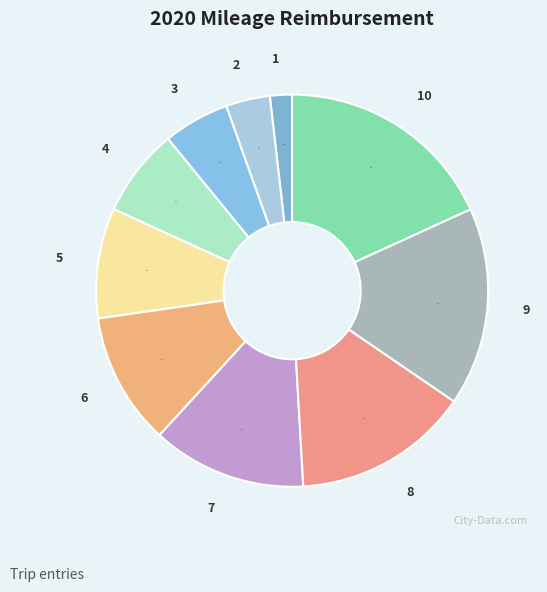

Is there any slice that represents more than half of the pie?

No